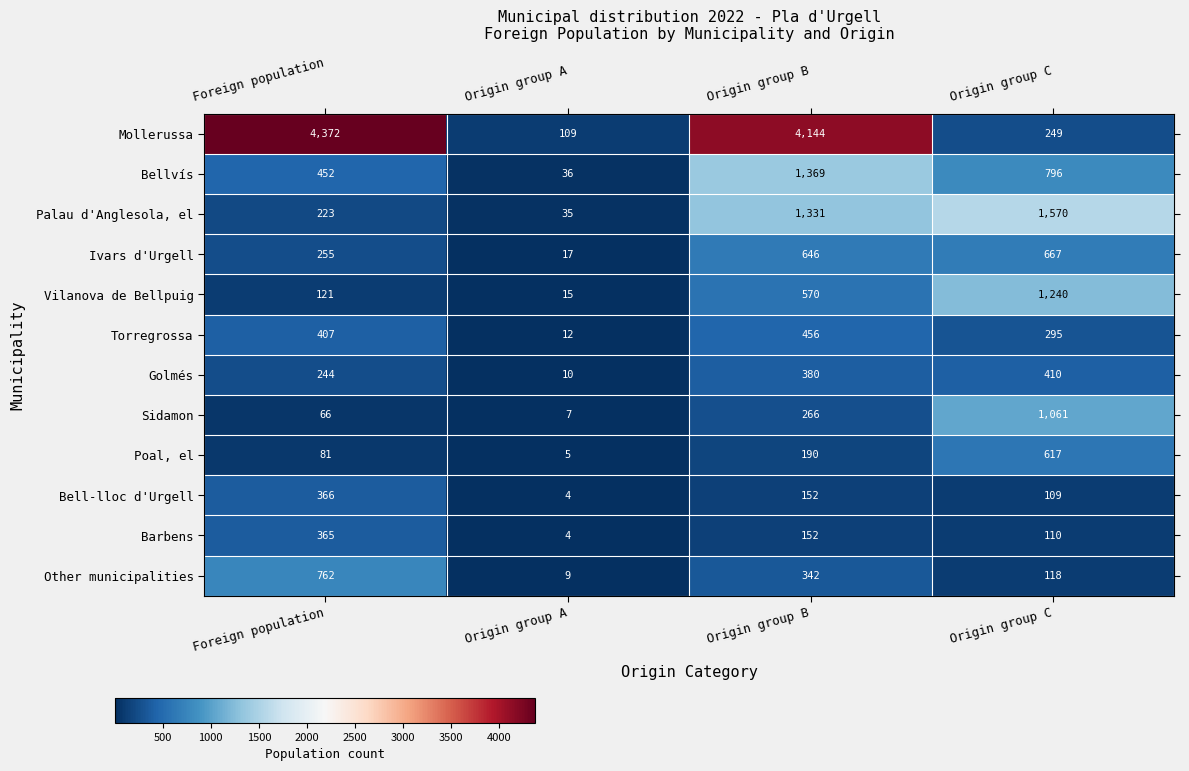

What is the difference between the highest and lowest values at Origin group B?

3992